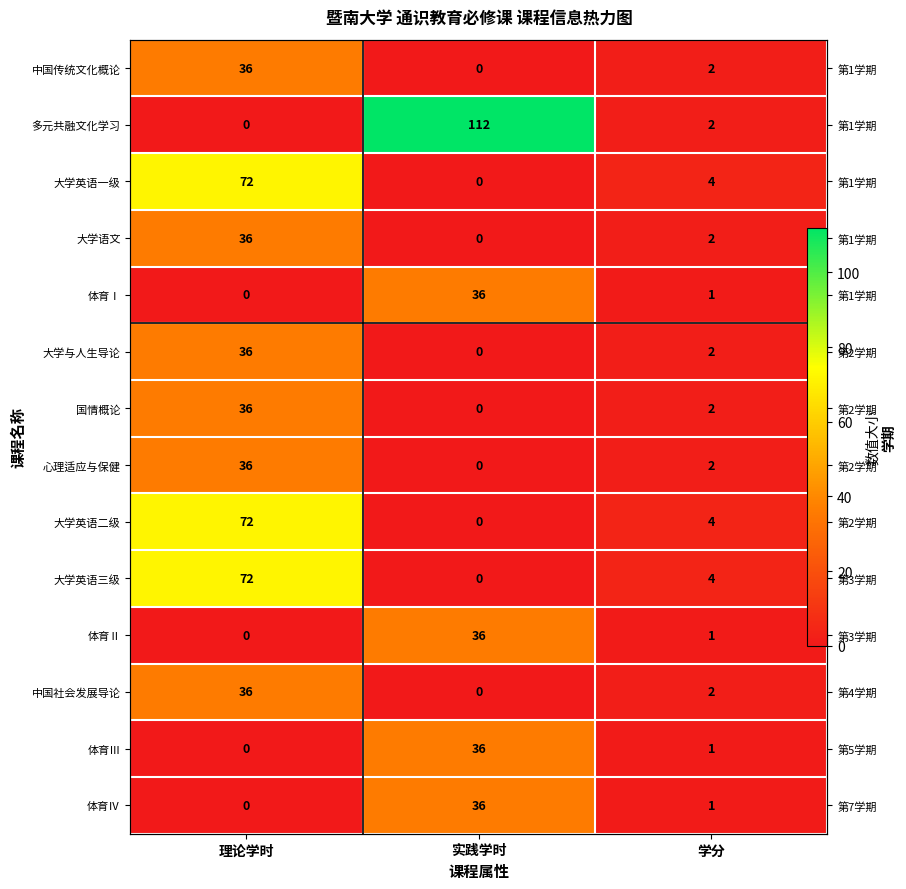

The value of 大学英语二级 at 学分 is 4. True or false?

True